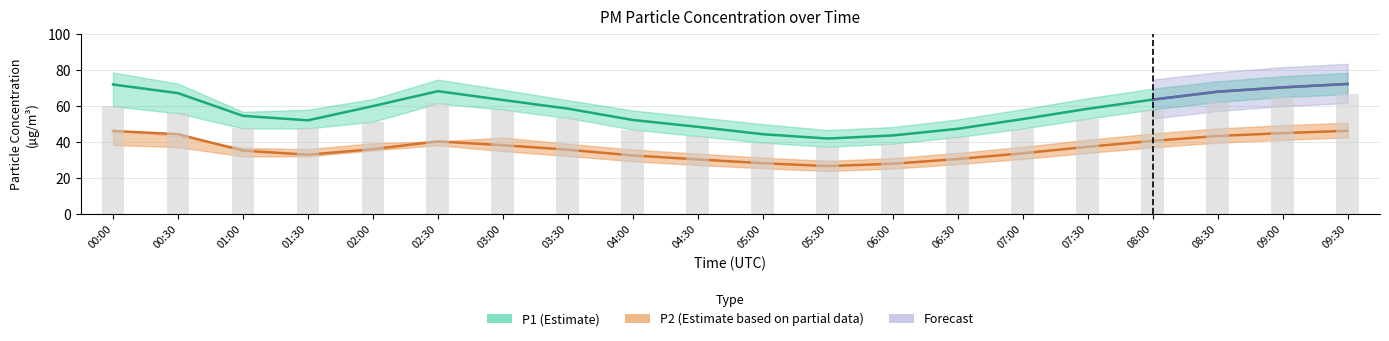

How many groups of bars are there?

20